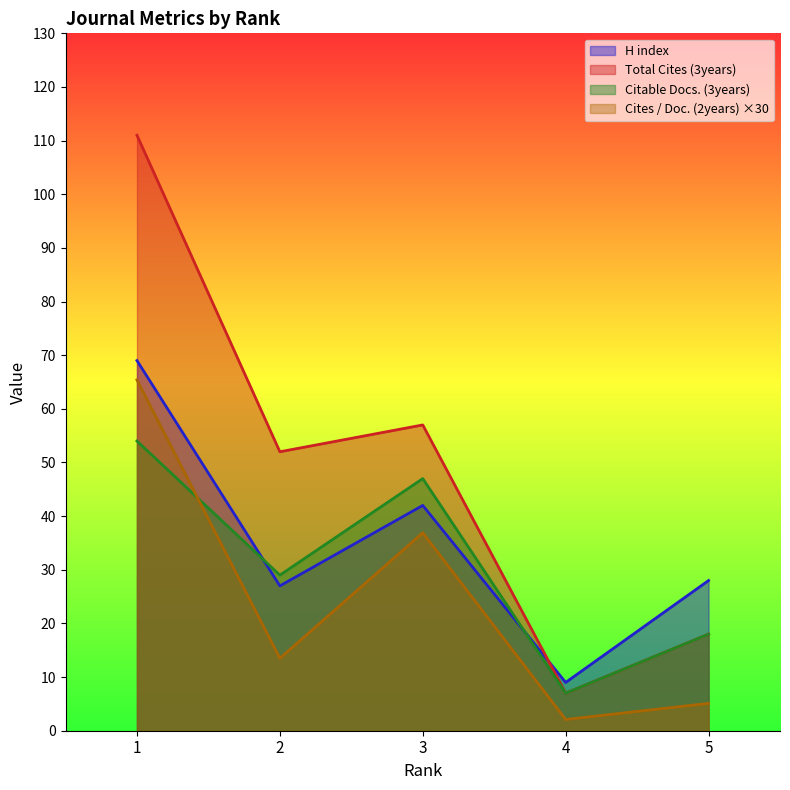

The Cites / Doc. (2years) series shows 2.1 at 4. True or false?

True